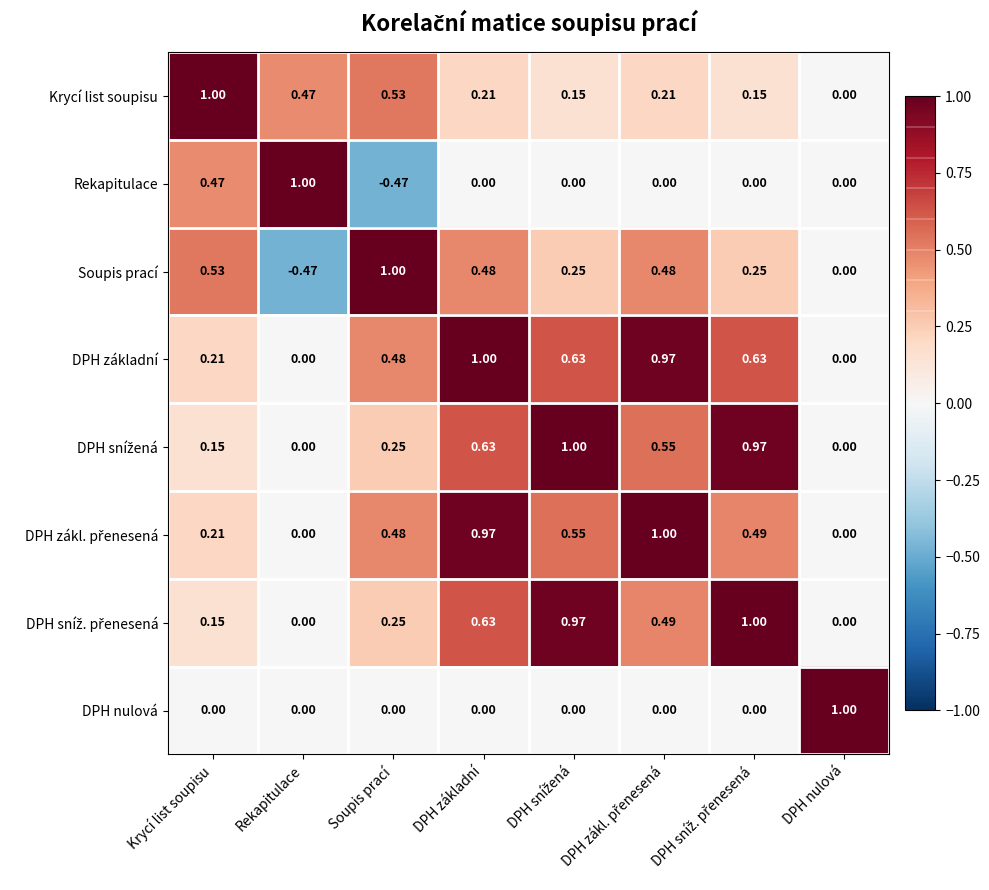

At which category is the sum across all series the highest?

DPH základní